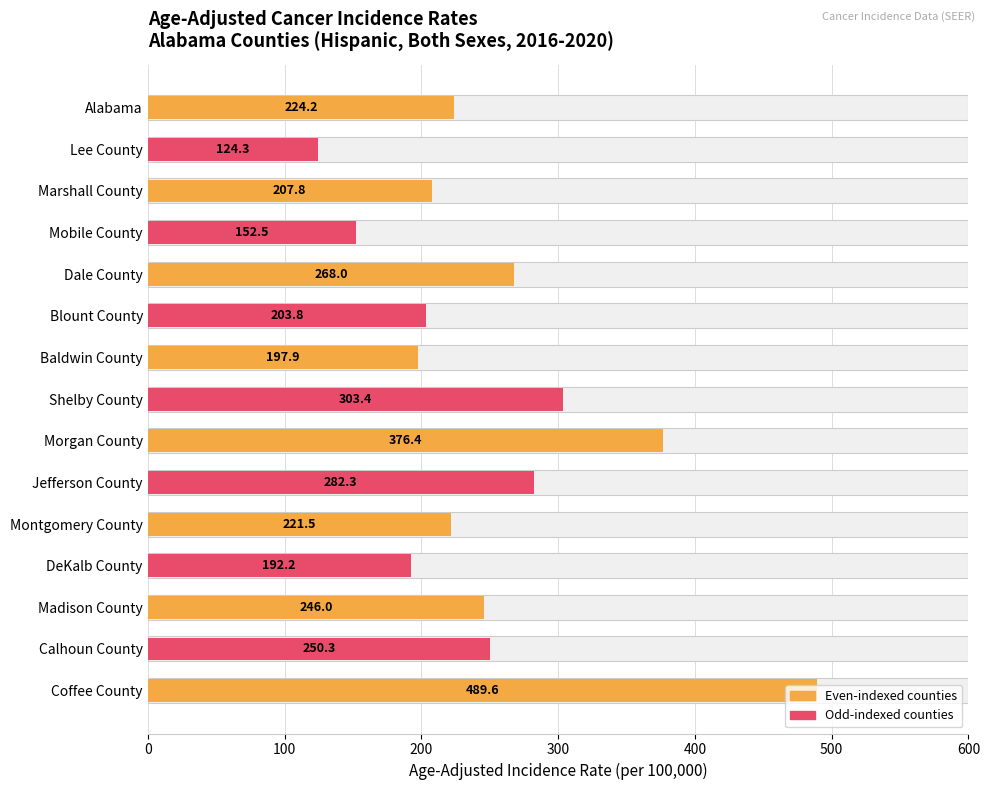

What is the sum of the values at Shelby County and Coffee County?

793.0